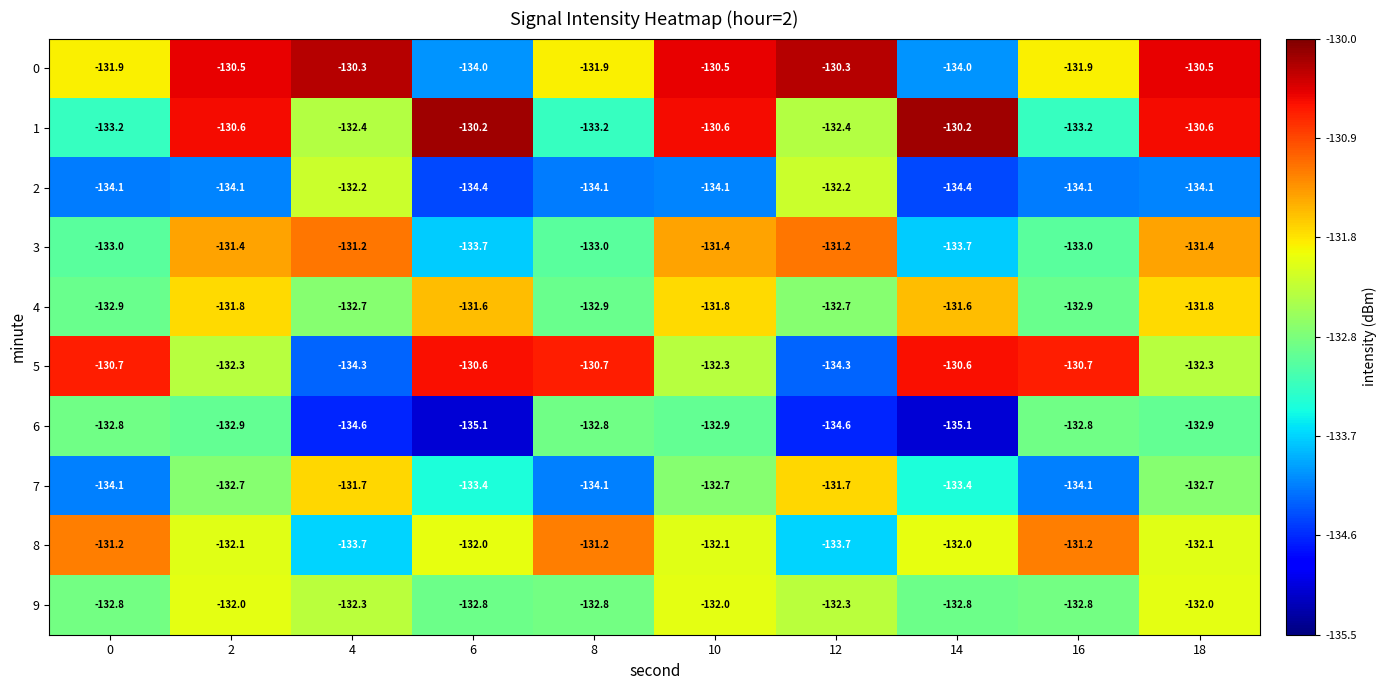

What is the minimum value shown in the chart?

-135.1